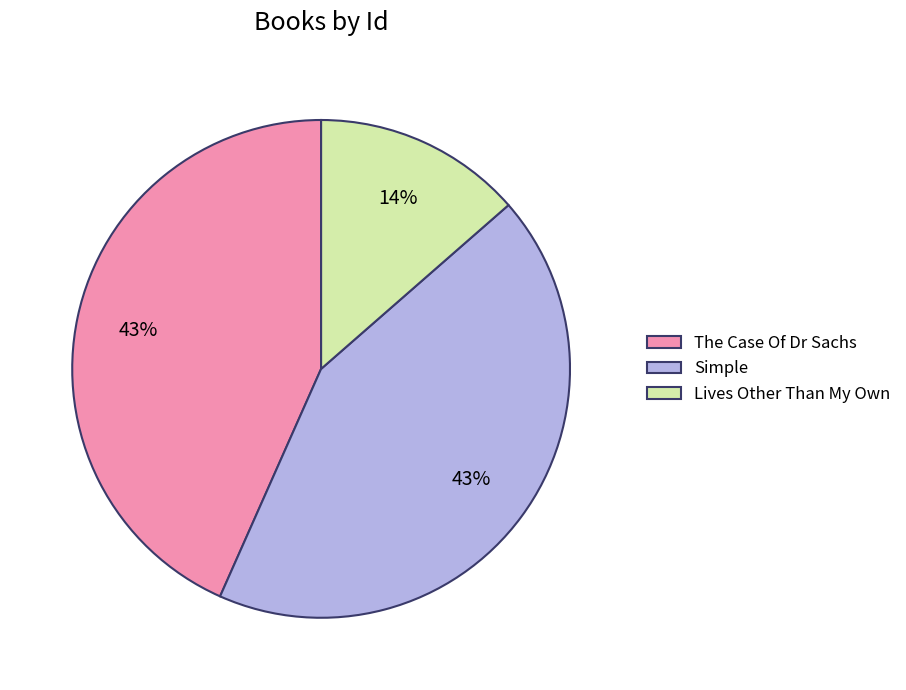

Does Simple represent more than half of the total?

No